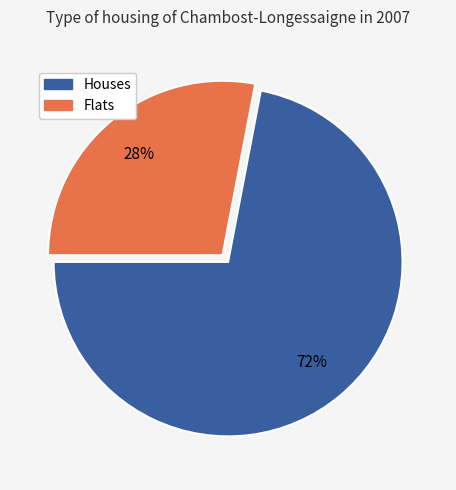

Does any single category account for the majority?

Yes